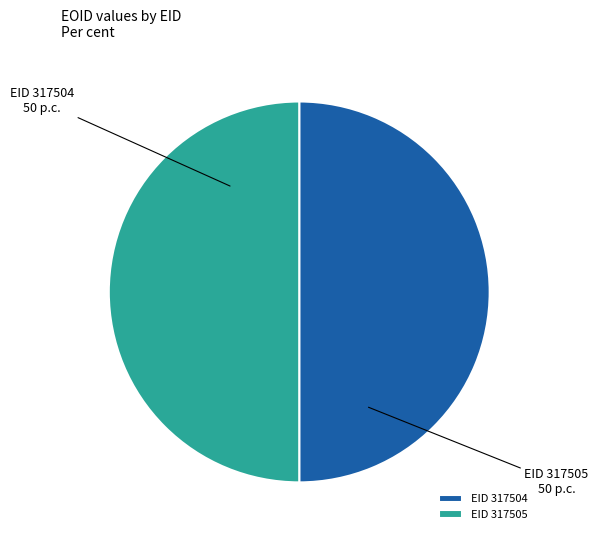

Is the sum of EID 317505 and EID 317504 greater than half?

Yes